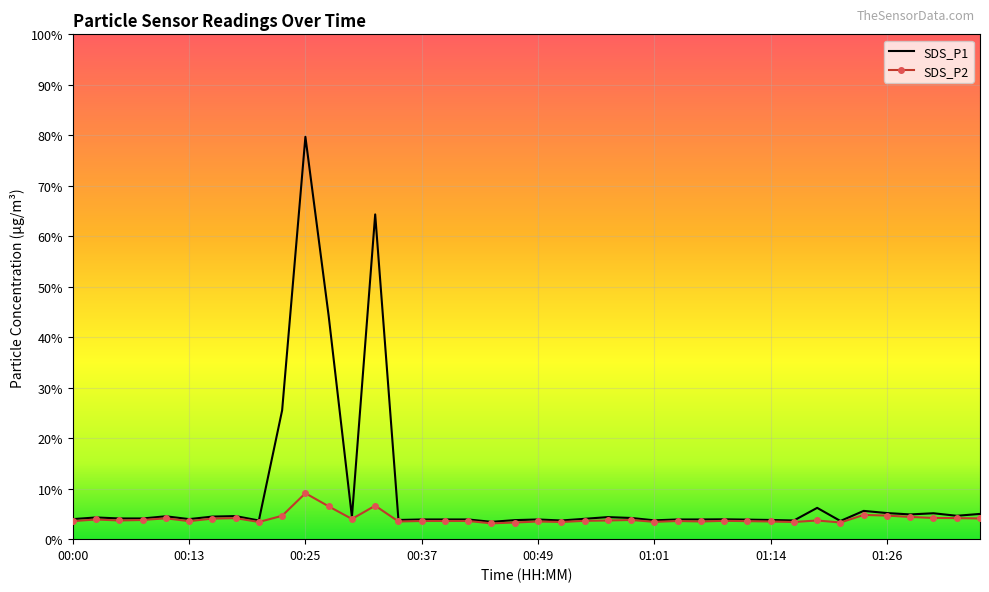

What is the maximum value for SDS_P2?

9.1